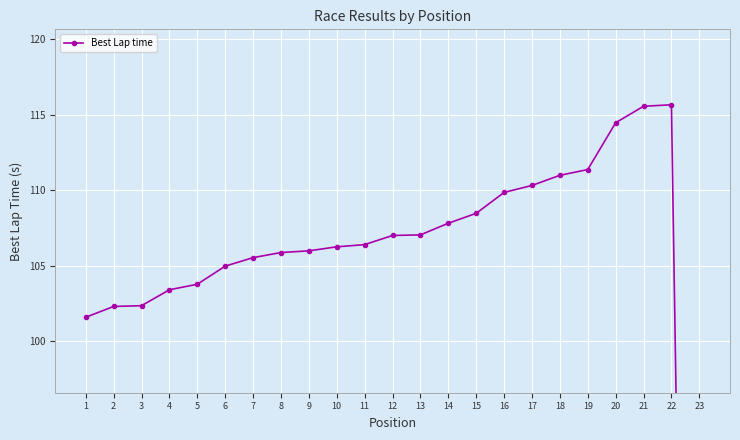

What is the sum of all values?

2366.7